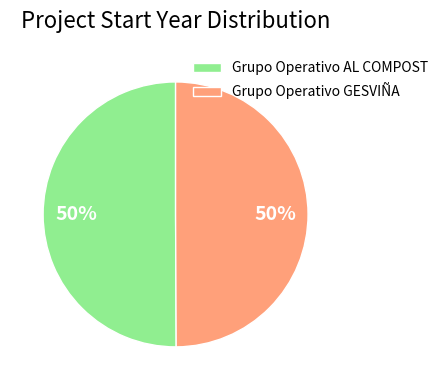

The Grupo Operativo AL COMPOST slice represents 62% of the pie. True or false?

False